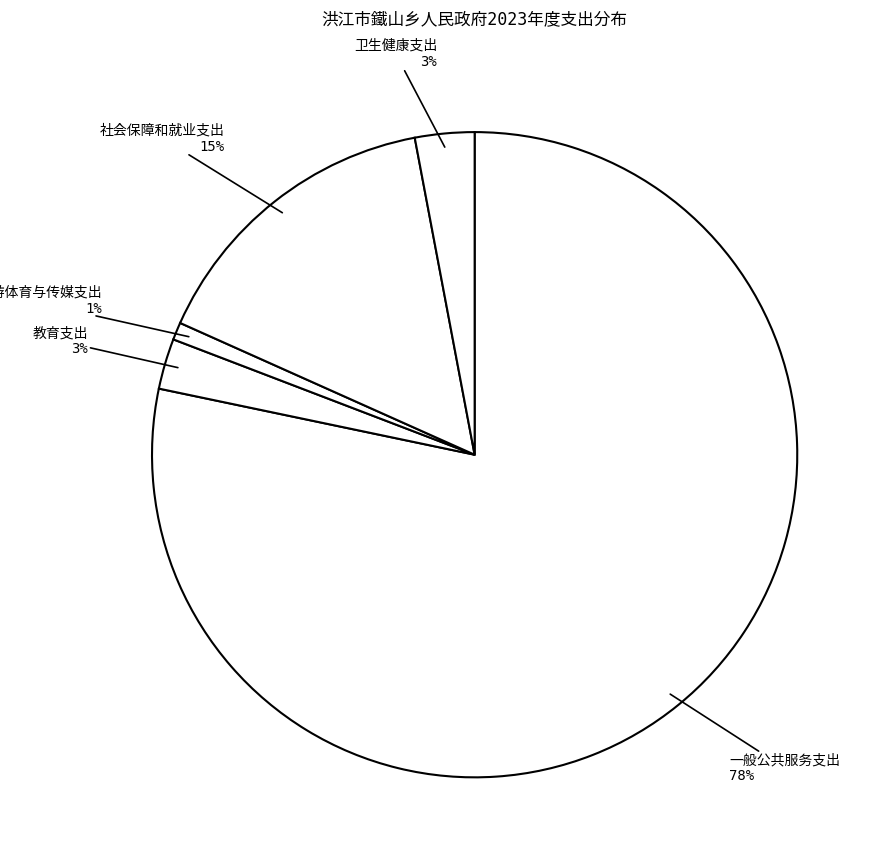

Is there a majority slice in this chart?

Yes